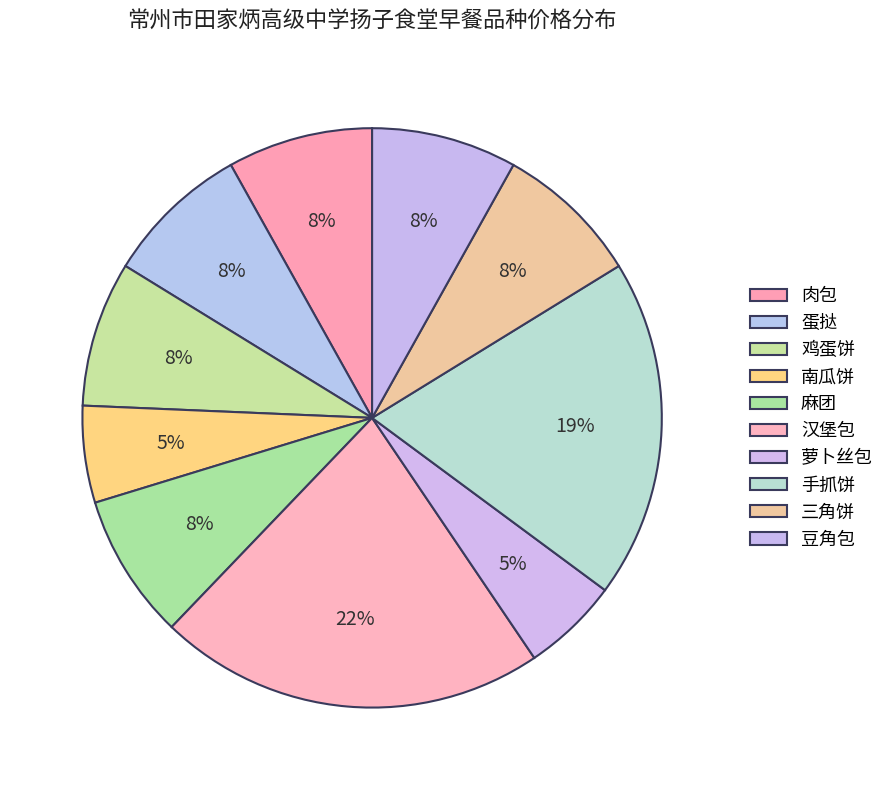

Is there any slice that represents more than half of the pie?

No